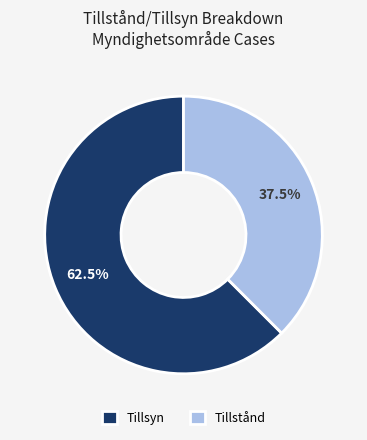

To the nearest percent, what is the combined percentage of Tillstånd and Tillsyn?

100%